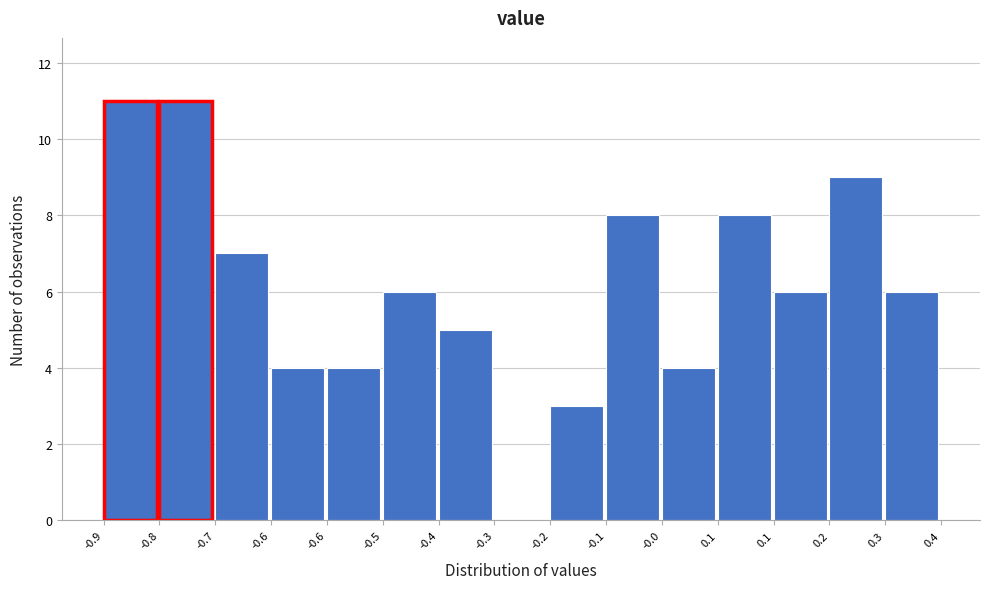

How many distinct data groups are displayed?

1